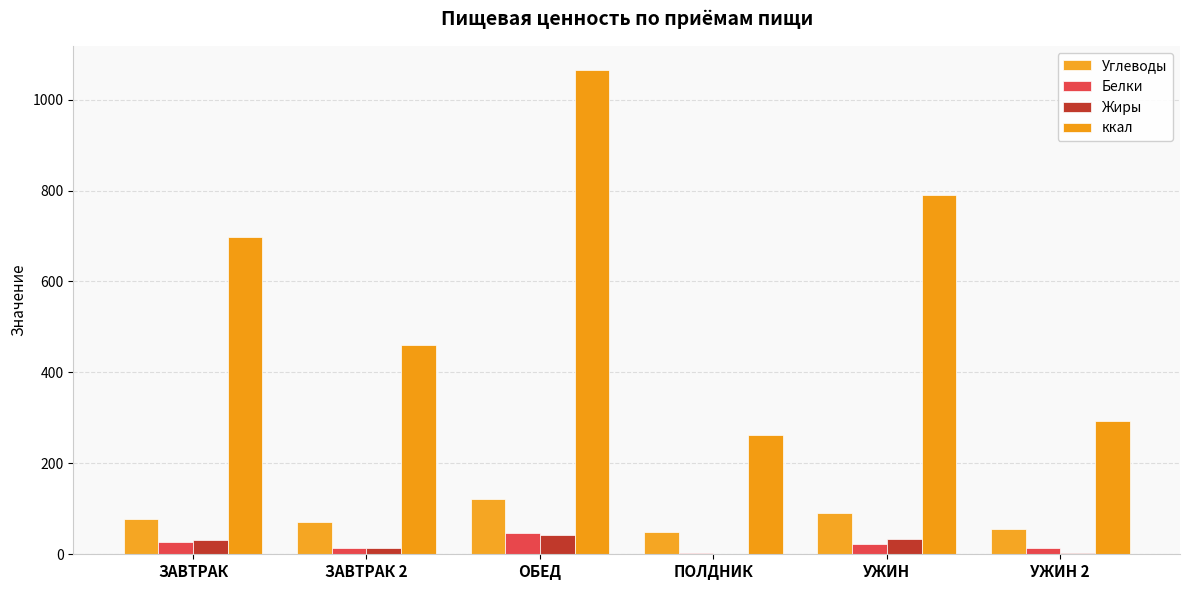

At which label is Углеводы closest to 84?

ЗАВТРАК